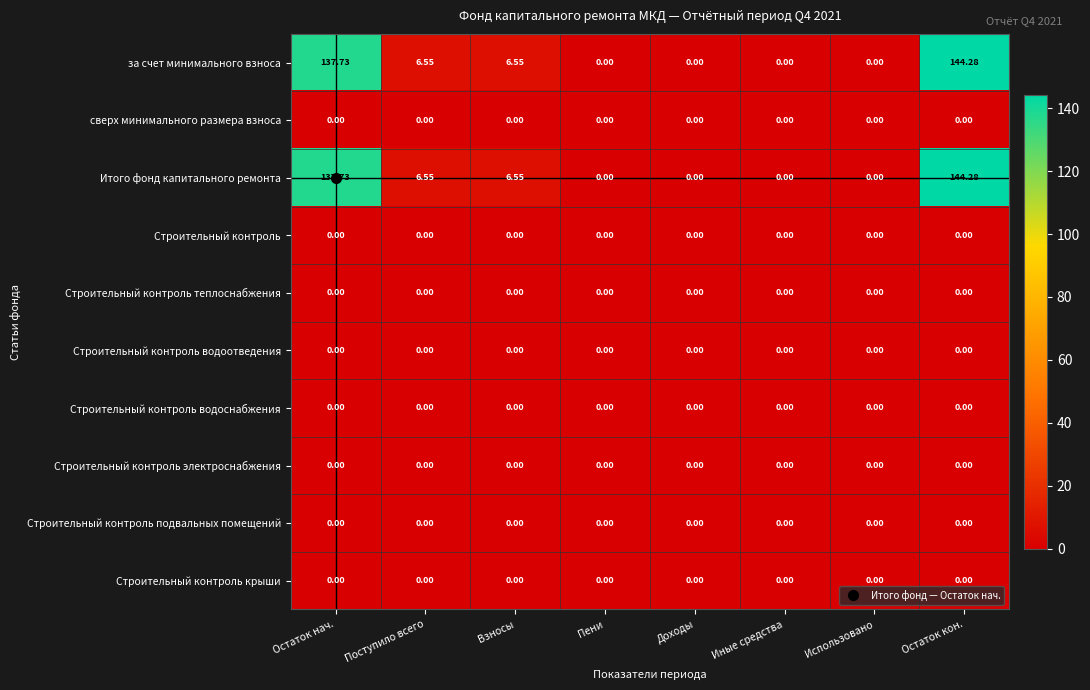

At which category is the sum across all series the highest?

Остаток кон.